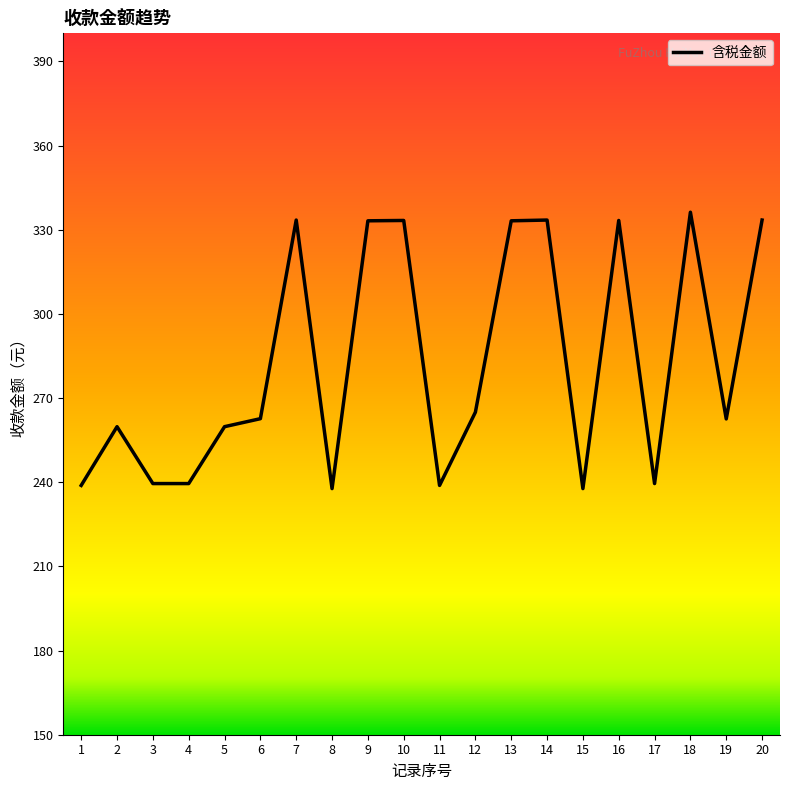

Is it true that the value at 7 is 333.4?

True